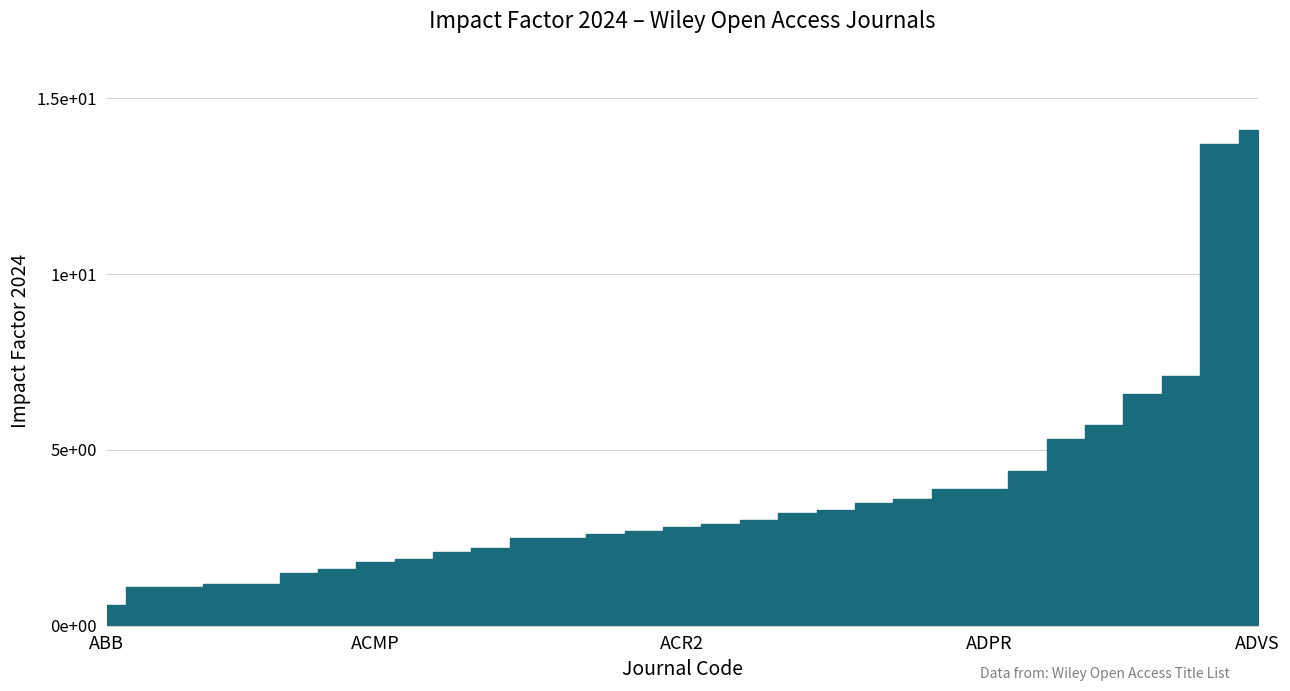

What is the difference between the maximum and minimum values?

13.5